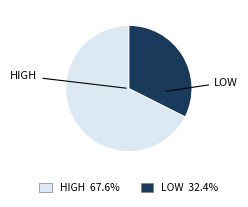

Does any single category account for the majority?

Yes